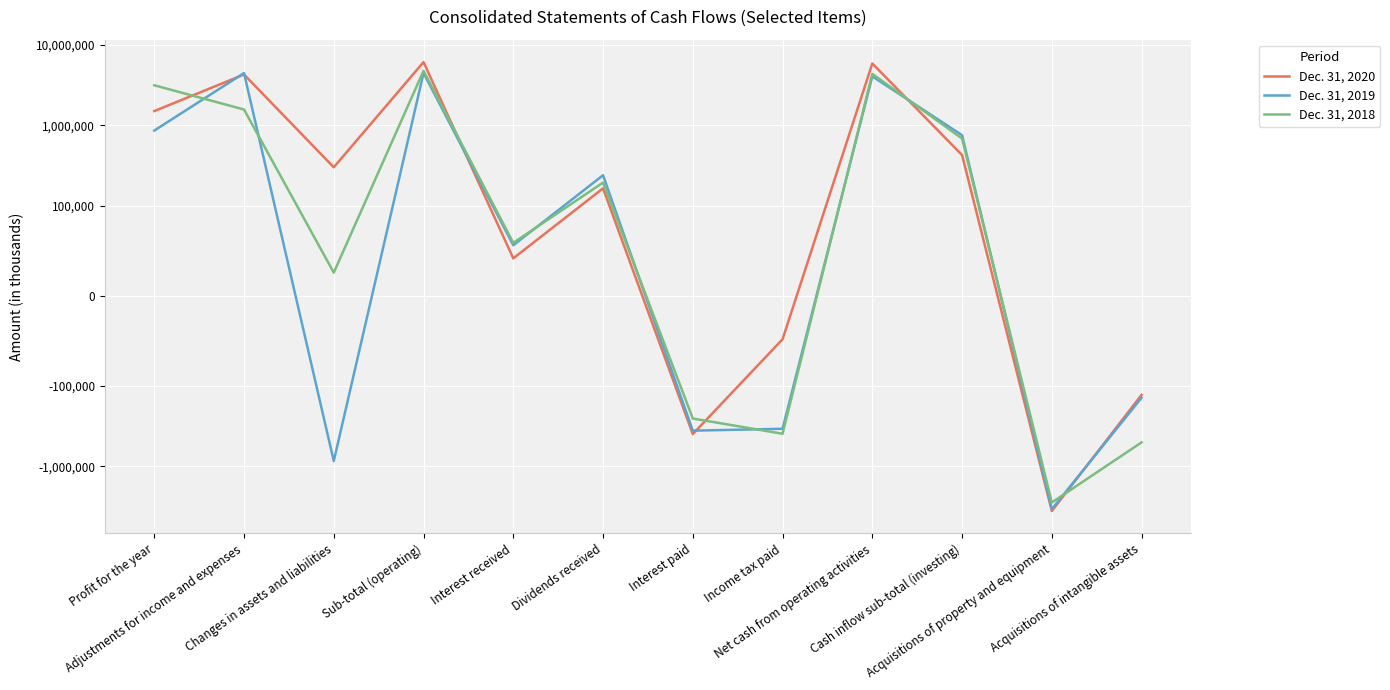

Which series has the widest spread of values?

Dec. 31, 2020